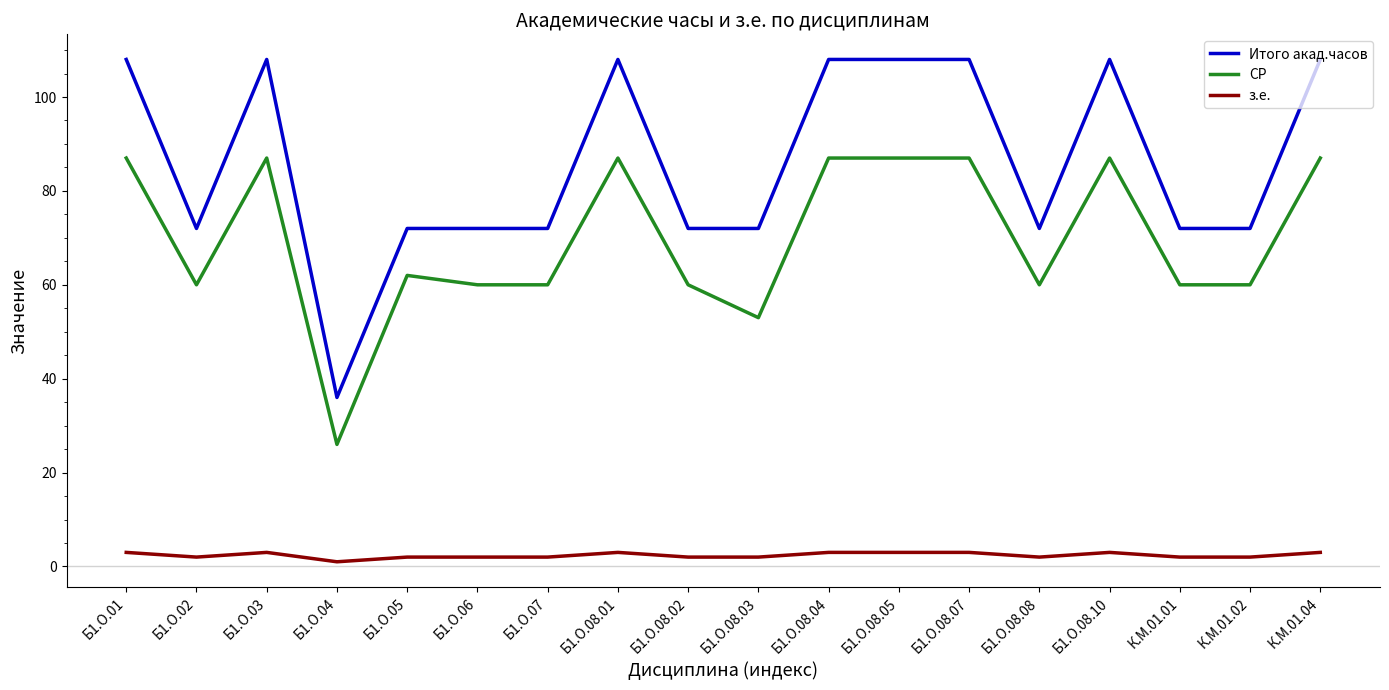

At which label does СР first exceed 62?

Б1.О.01